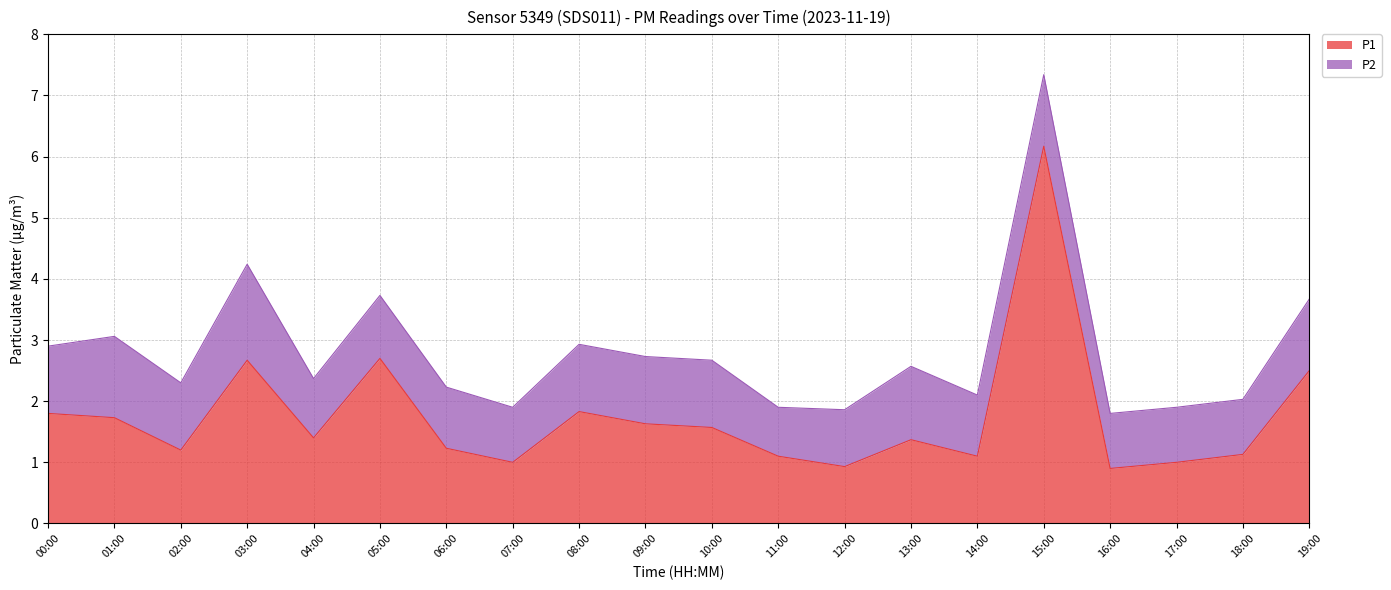

How many points are lower than both their immediate neighbors (excluding endpoints)?

6